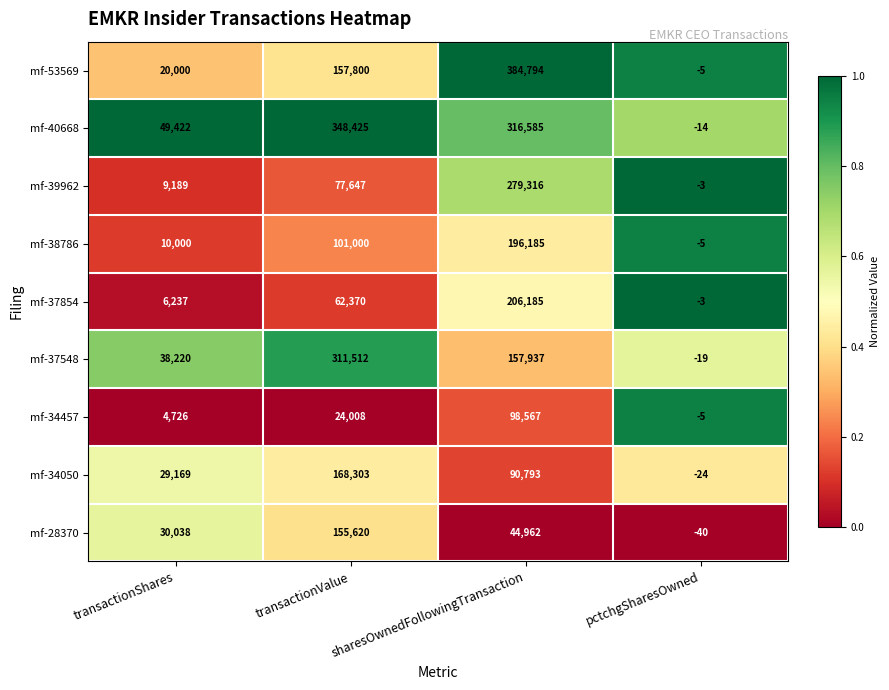

Is it true that mf-34050 equals 52439 at sharesOwnedFollowingTransaction?

False